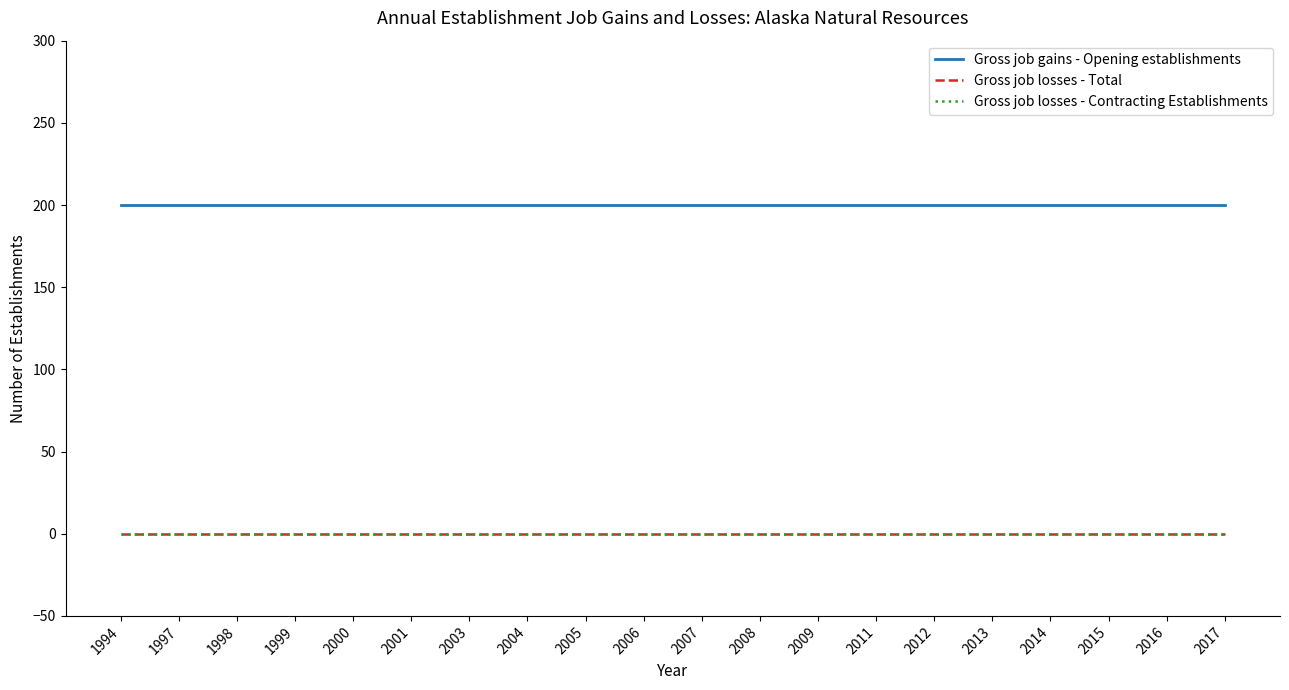

Which has a higher value, 2009 or 2011?

2009